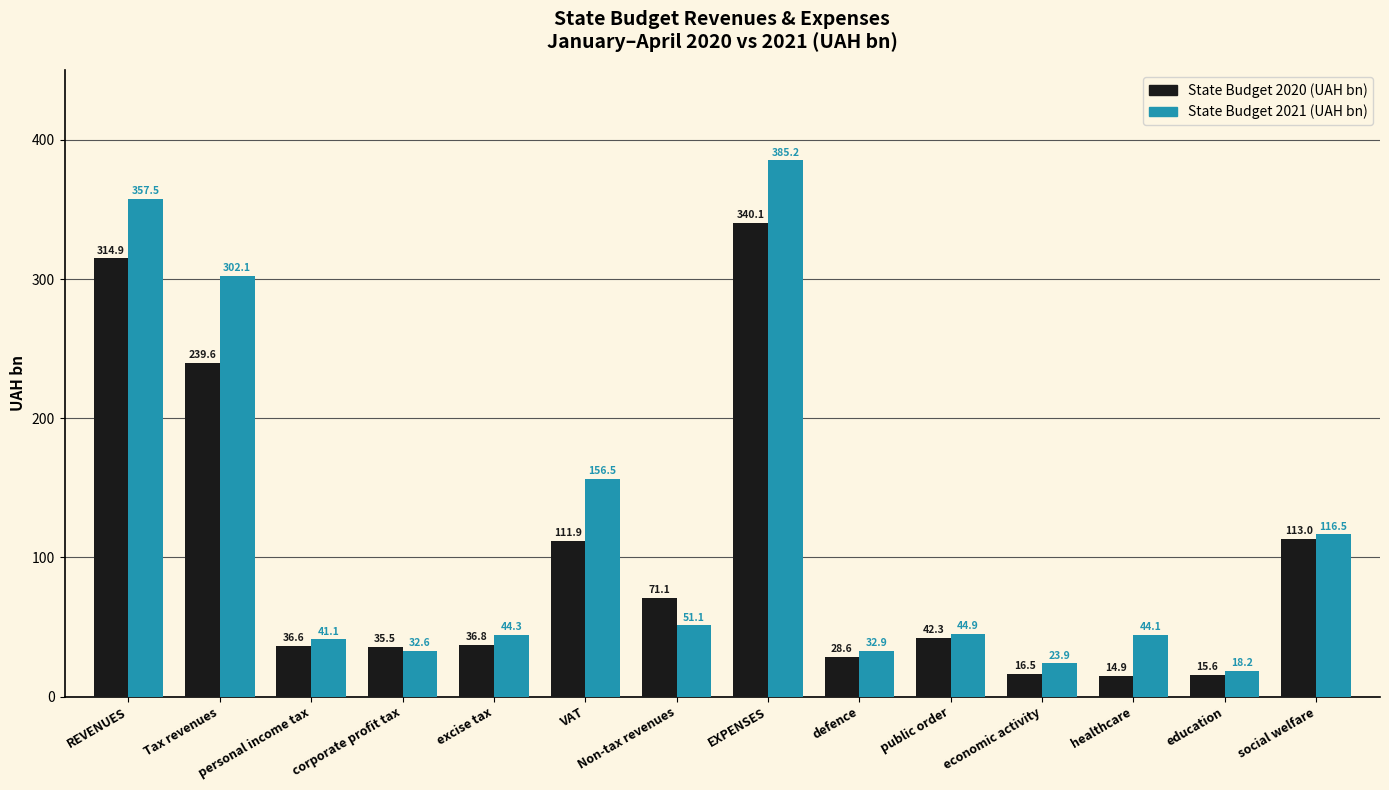

Is the value of State Budget 2021 (UAH bn) at personal income tax greater than the value of State Budget 2020 (UAH bn) at REVENUES?

No